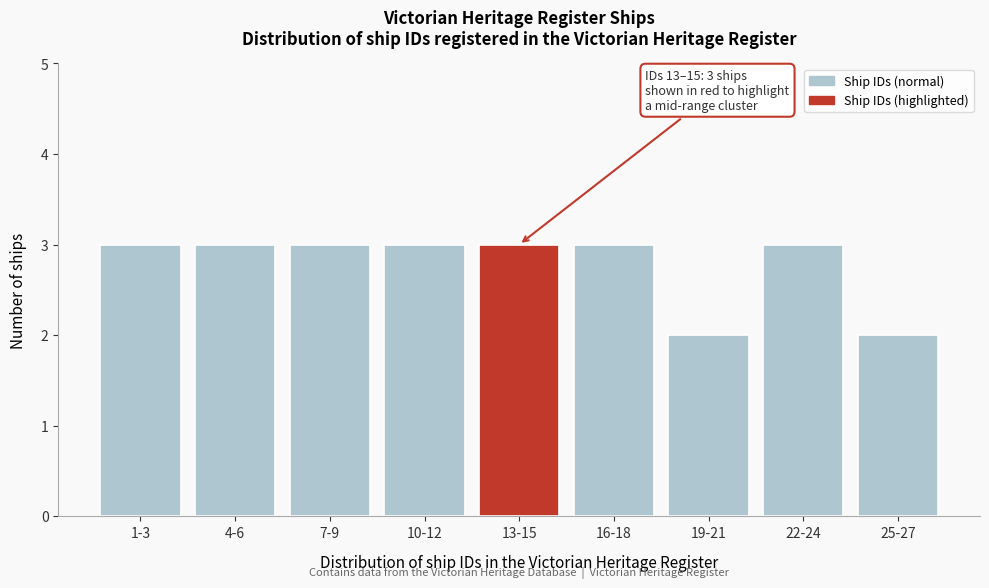

Reading left to right, extract all data points from this chart.

3	3	3	3	3	3	2	3	2